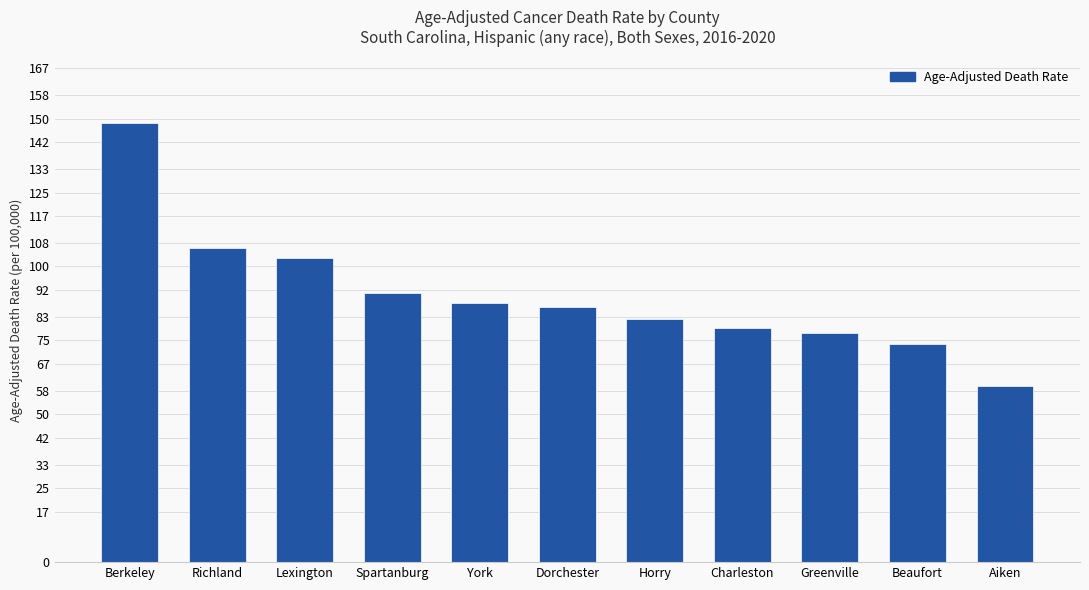

What is the sum of the values at Aiken and Greenville?

137.2